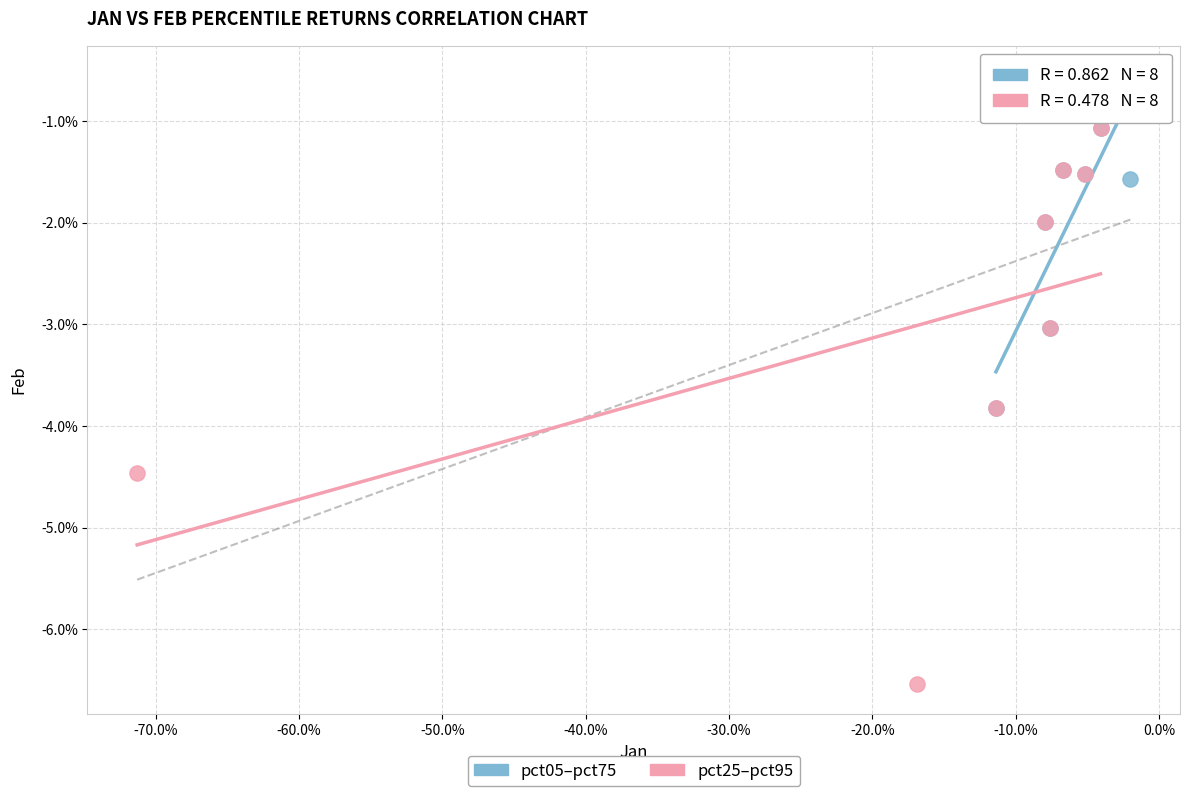

What are all the series names shown in the legend?

pct05–pct75, pct25–pct95